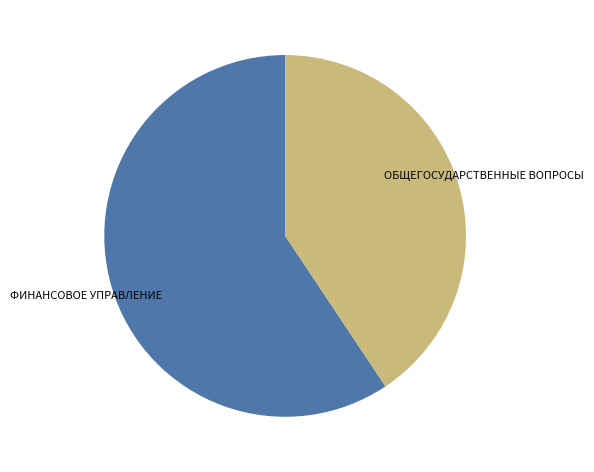

Does any single category account for the majority?

Yes